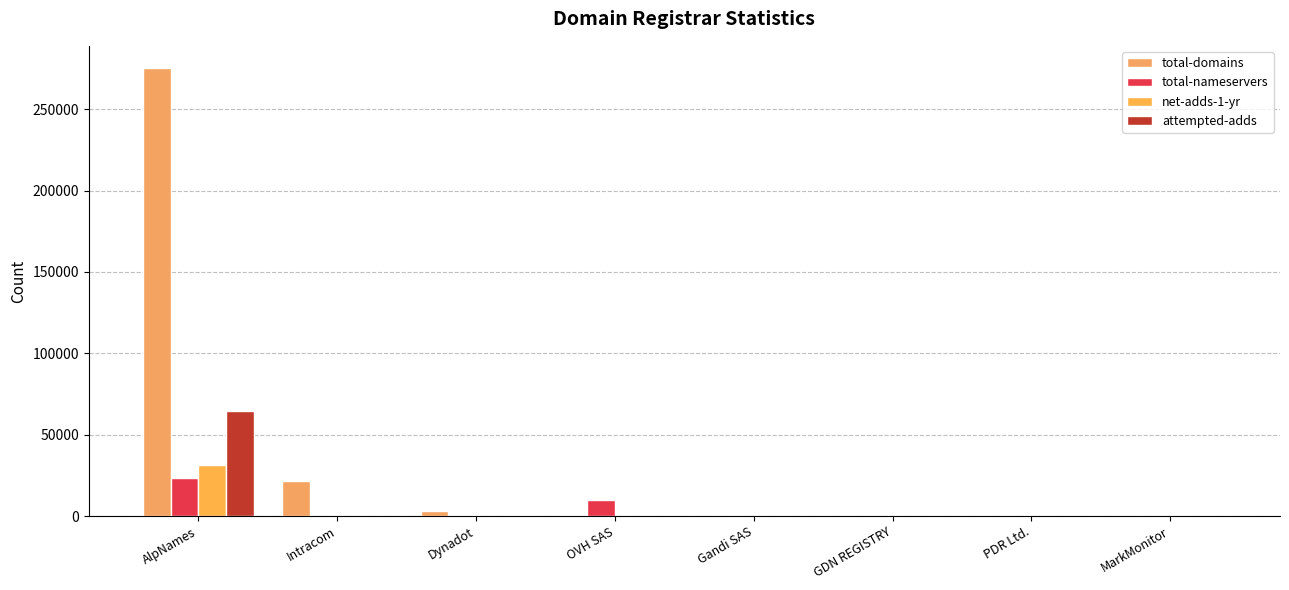

At how many categories does at least one series exceed 59869?

1